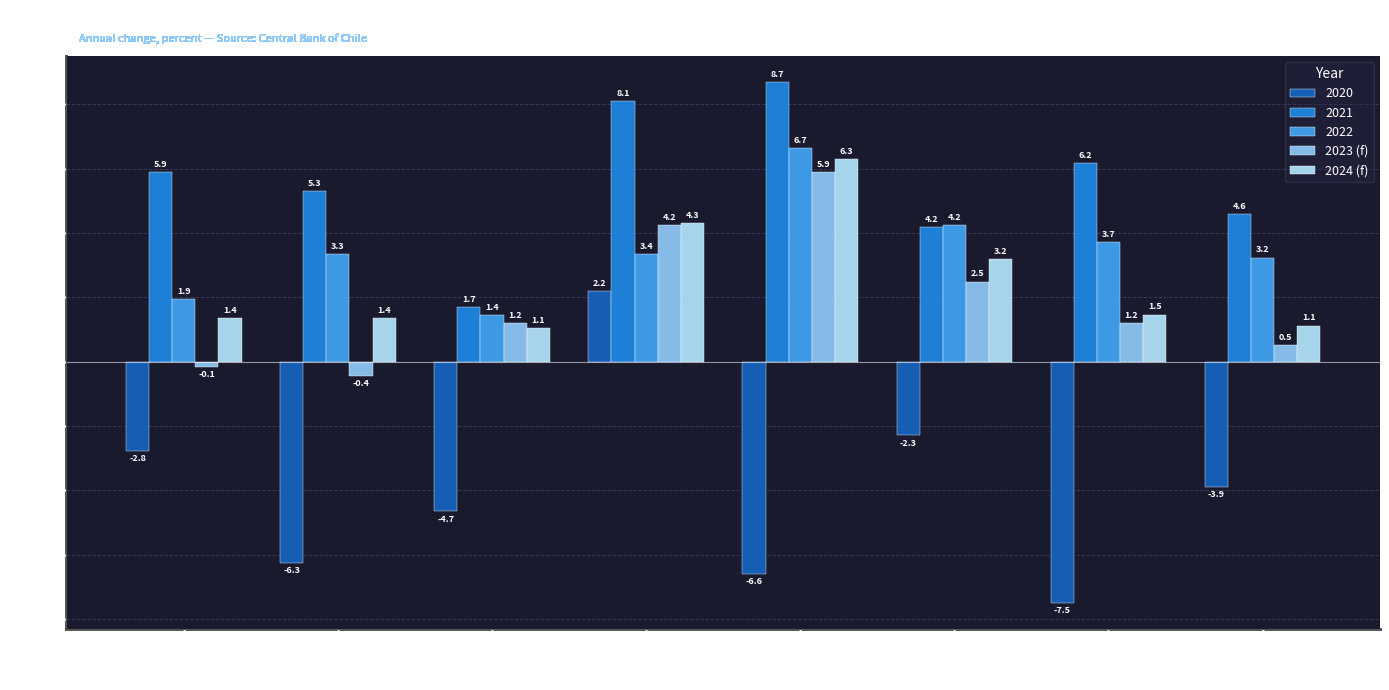

How many values in the 2023 (f) series exceed 1?

5